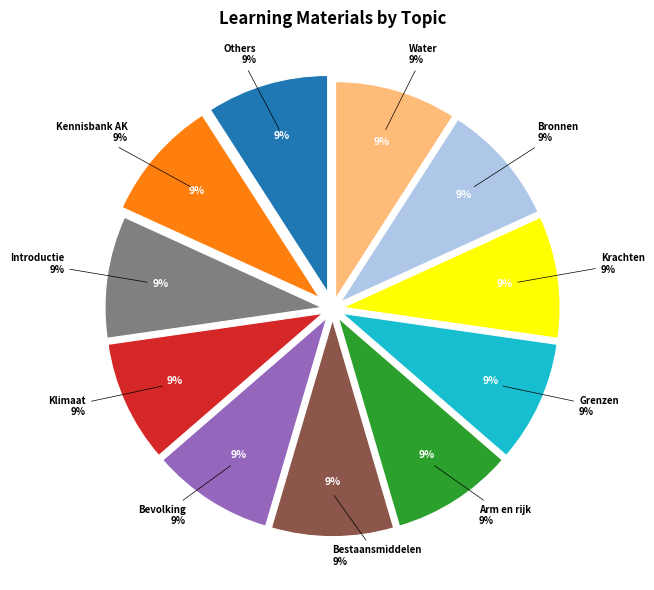

How many segments does this pie chart have?

11